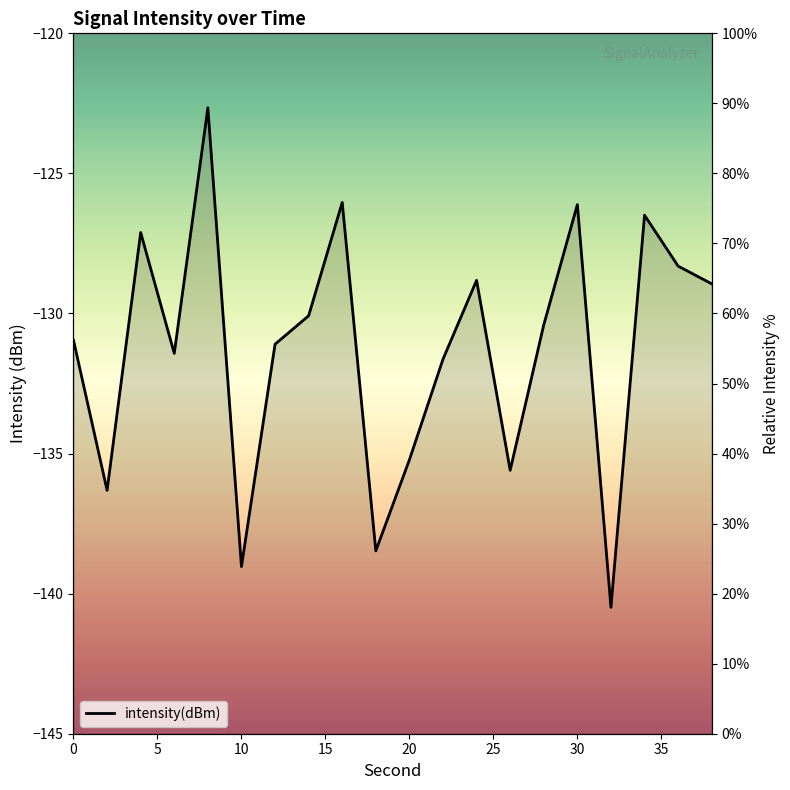

Between 15 and 15, which is larger?

15